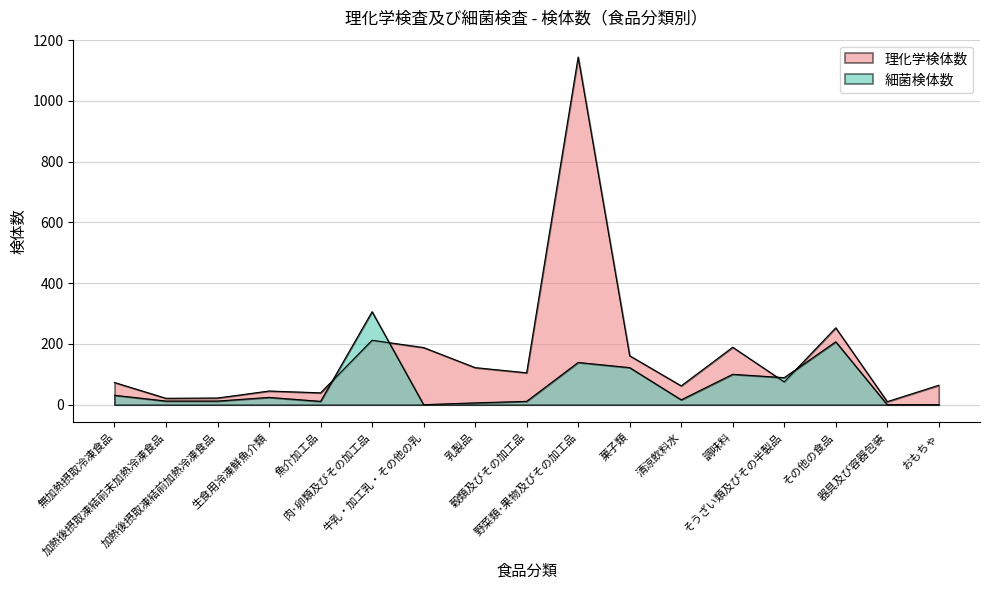

True or false: 理化学検体数 and 細菌検体数 cross at least once.

True